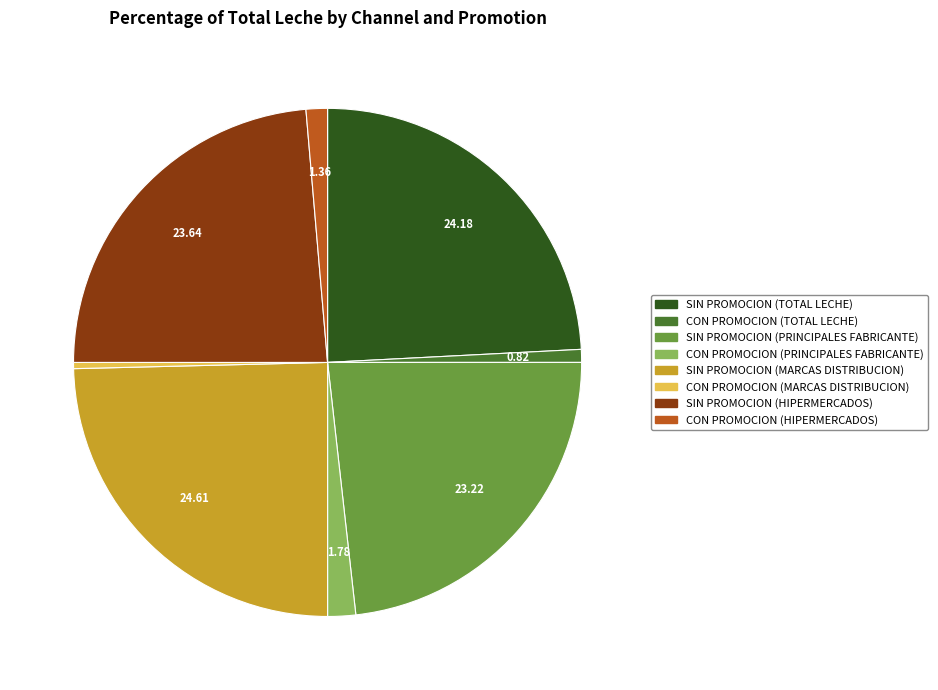

True or false: CON PROMOCION (HIPERMERCADOS) accounts for 1% of the total.

True